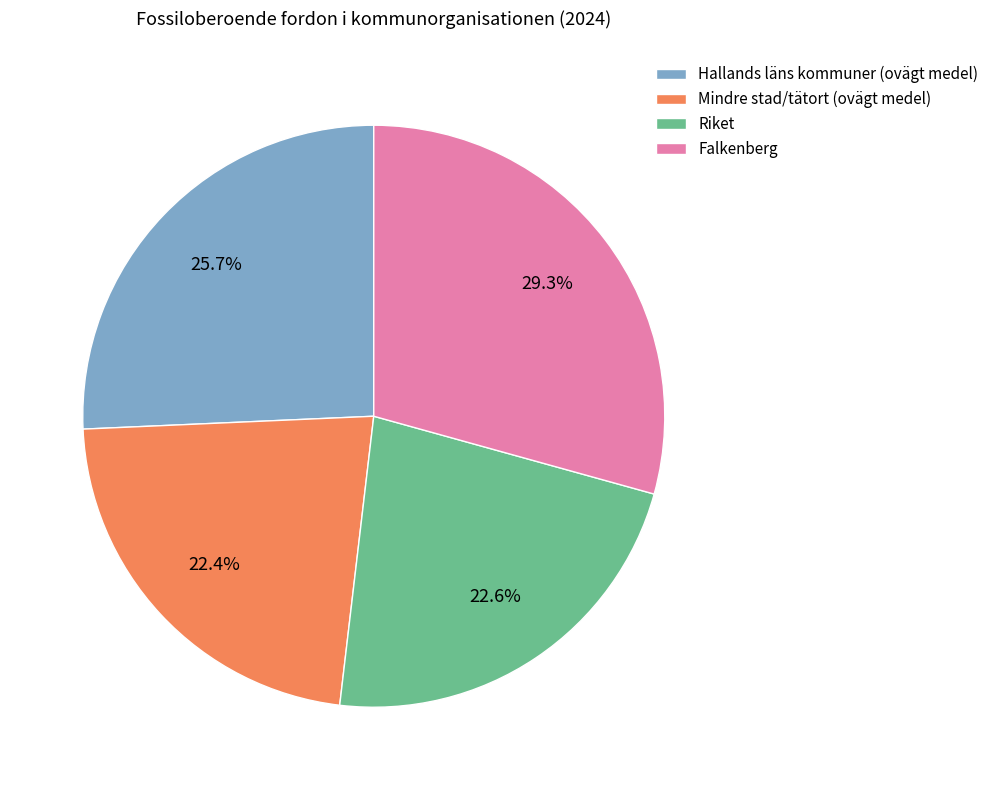

Approximately how many times larger is the value at Riket compared to Mindre stad/tätort (ovägt medel)?

1.0